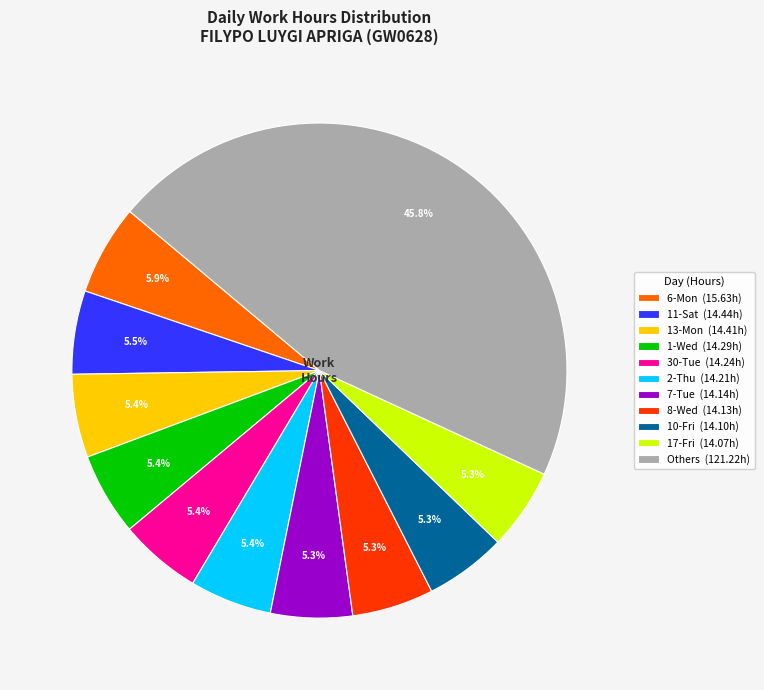

Combined, do 1-Wed (14.29h) and 10-Fri (14.10h) account for over 50%?

No